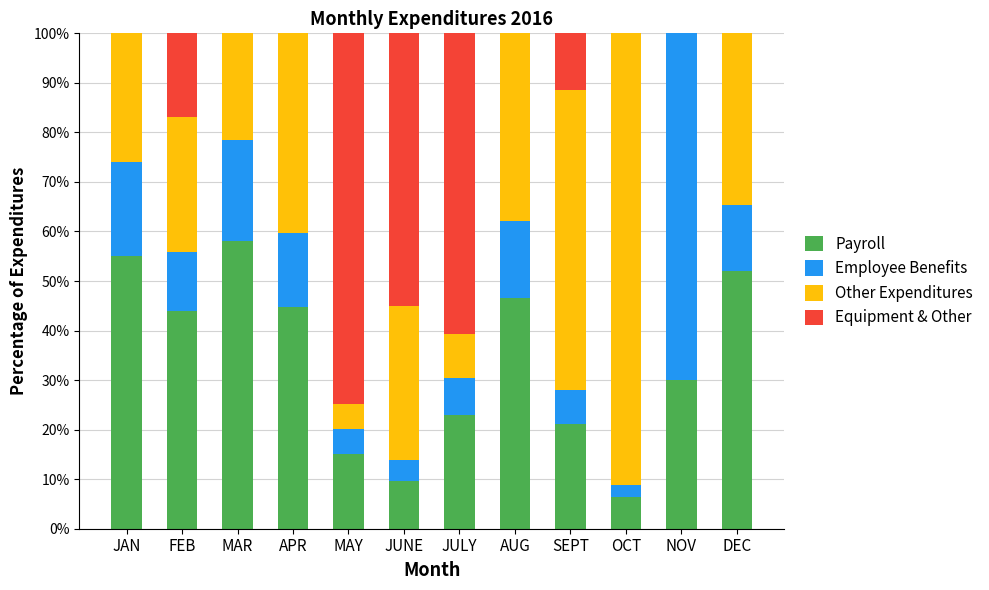

Which category has the highest value in the Payroll series?

MAR